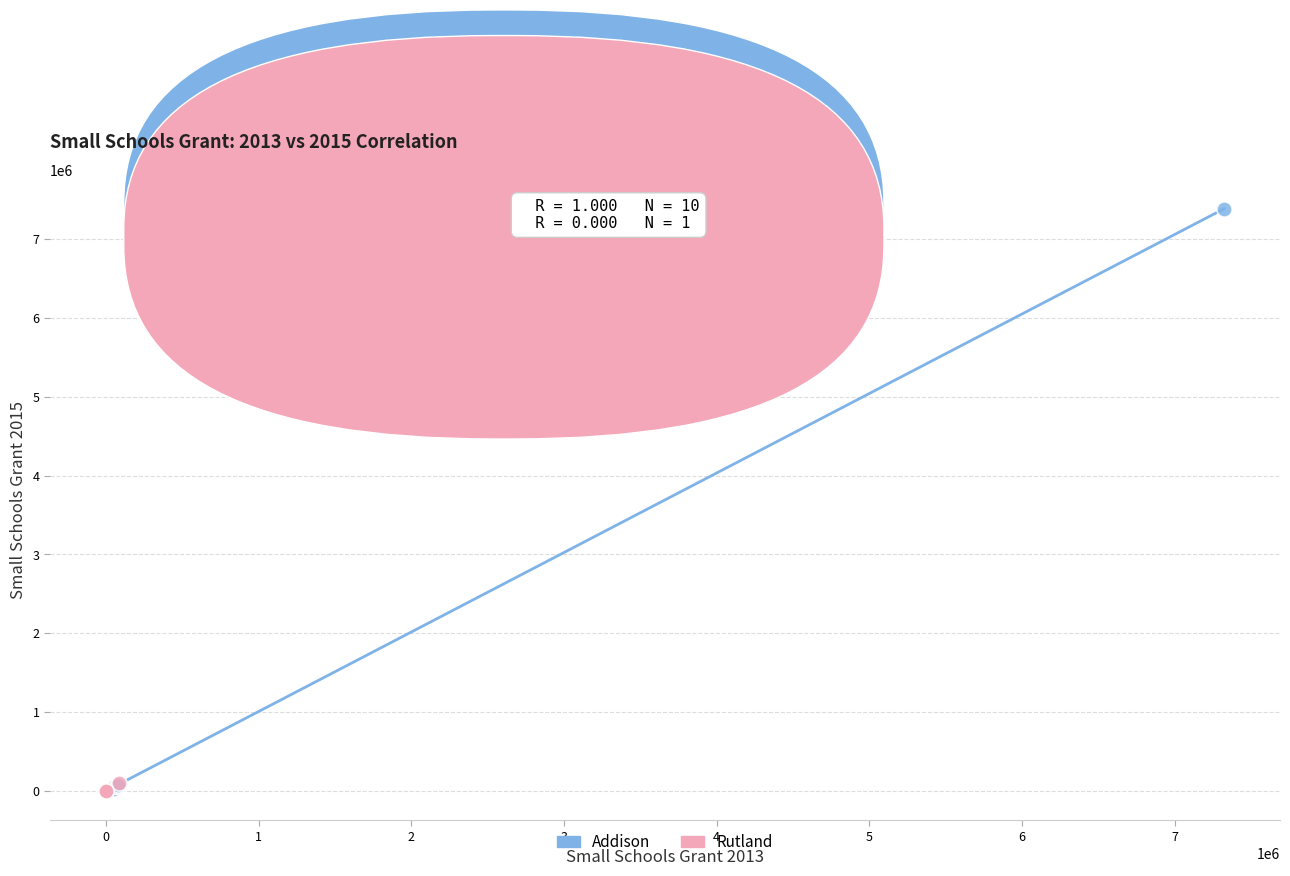

What are all the series names shown in the legend?

Addison, Rutland